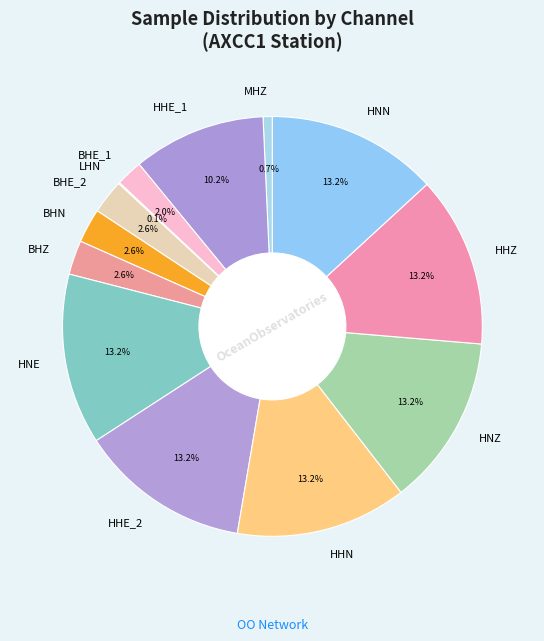

Does any single category account for the majority?

No